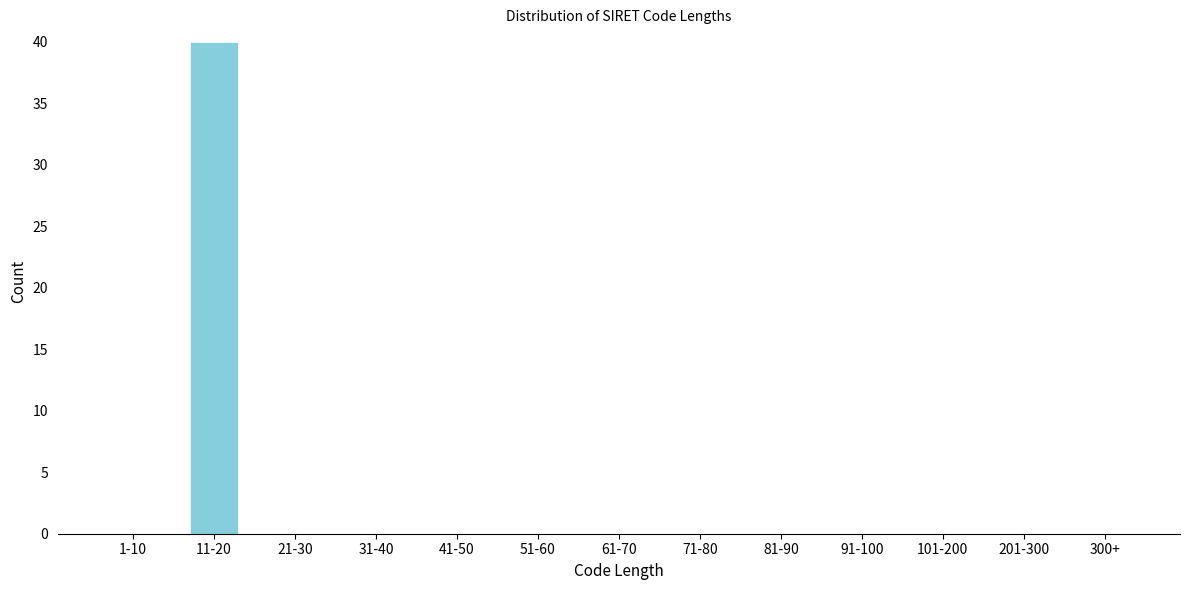

Reading left to right, what are all the values shown in this chart?

1-10=0	11-20=40	21-30=0	31-40=0	41-50=0	51-60=0	61-70=0	71-80=0	81-90=0	91-100=0	101-200=0	201-300=0	300+=0